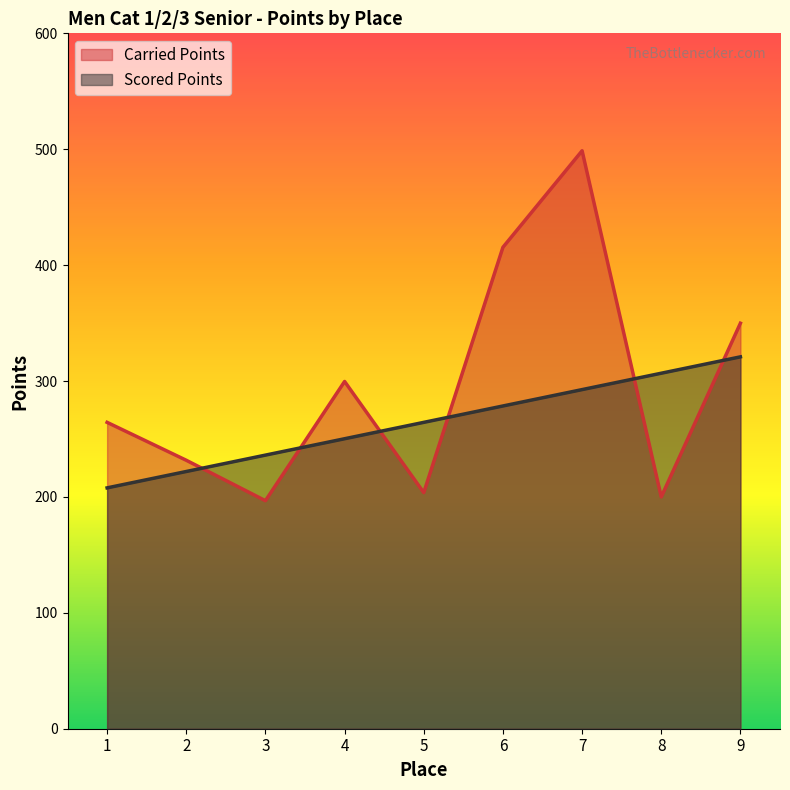

Does the chart have visible grid lines?

No